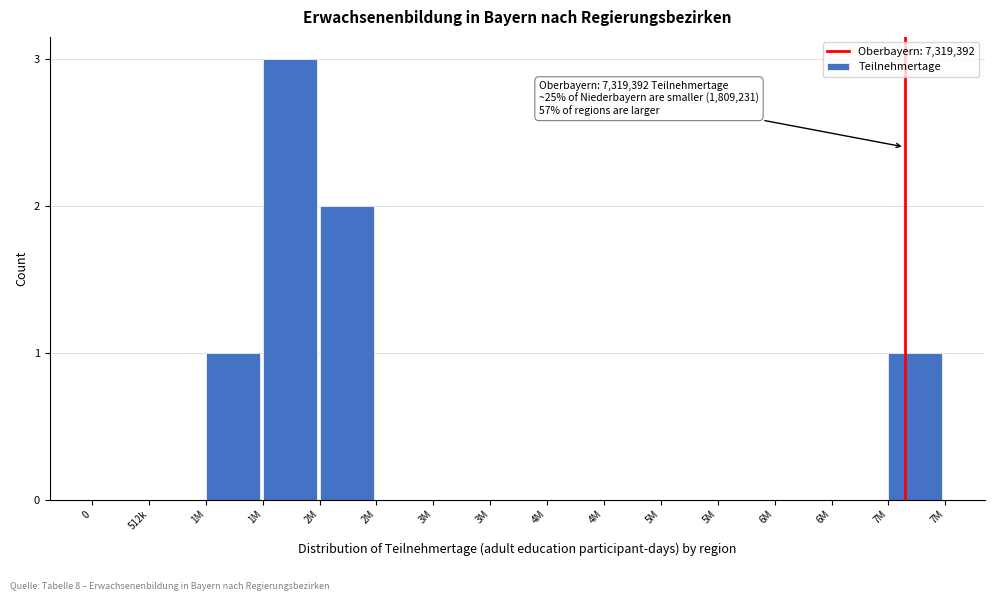

How many data points does each series have?

15